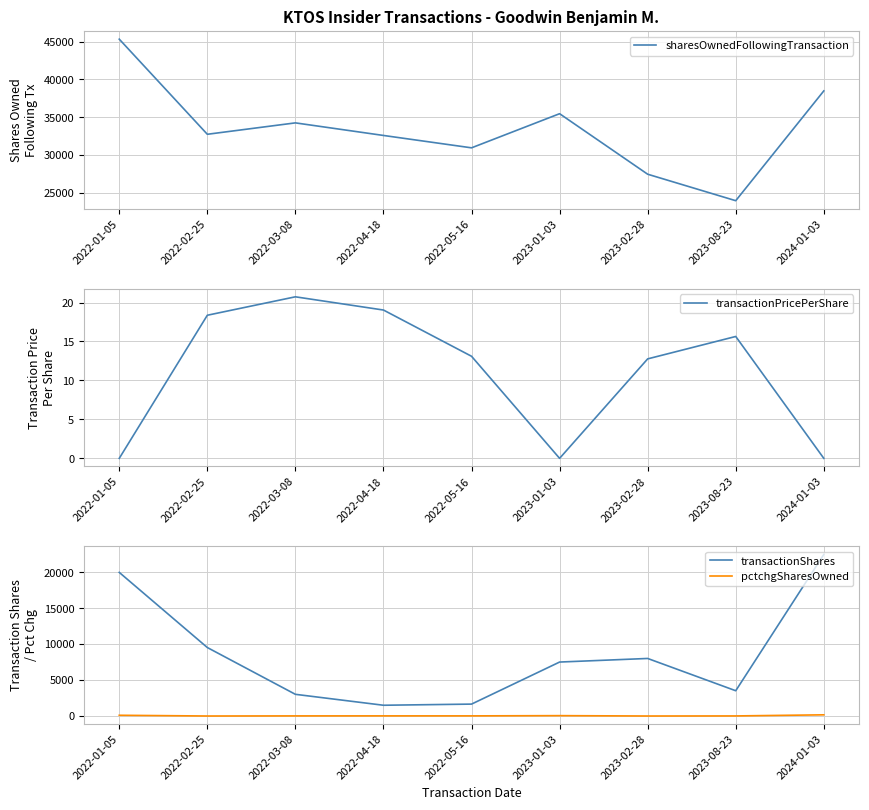

True or false: pctchgSharesOwned and sharesOwnedFollowingTransaction cross at least once.

False